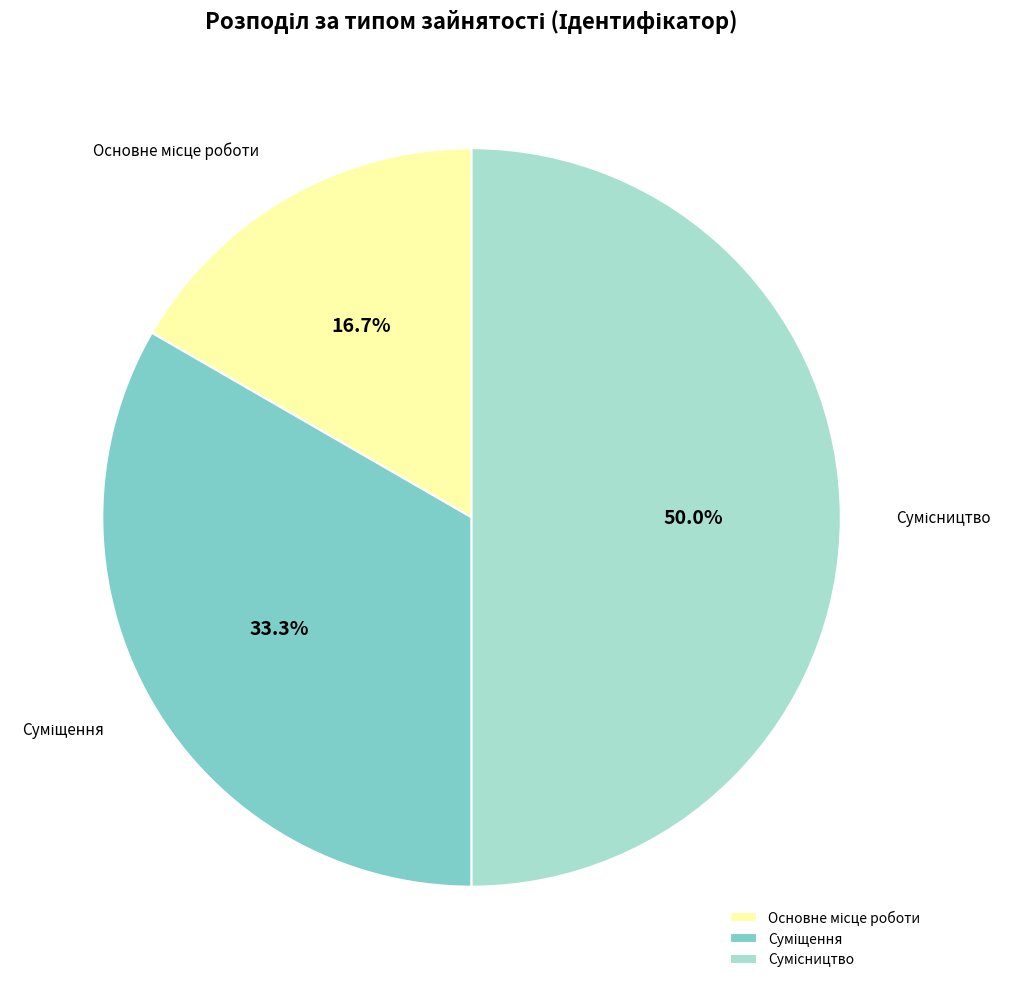

Count the number of slices in the pie.

3